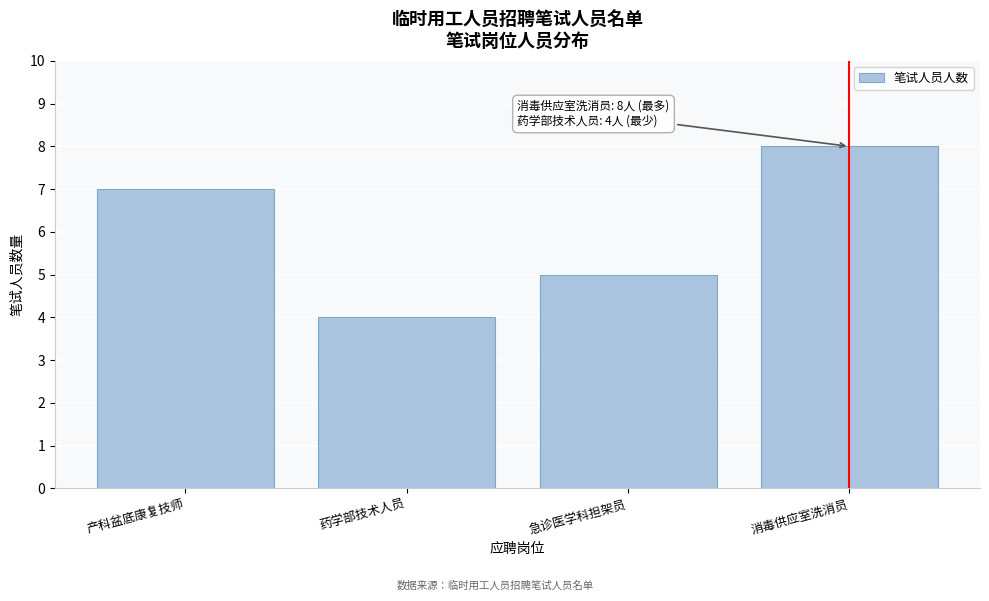

Reading left to right, list all the values displayed in this chart.

7	4	5	8